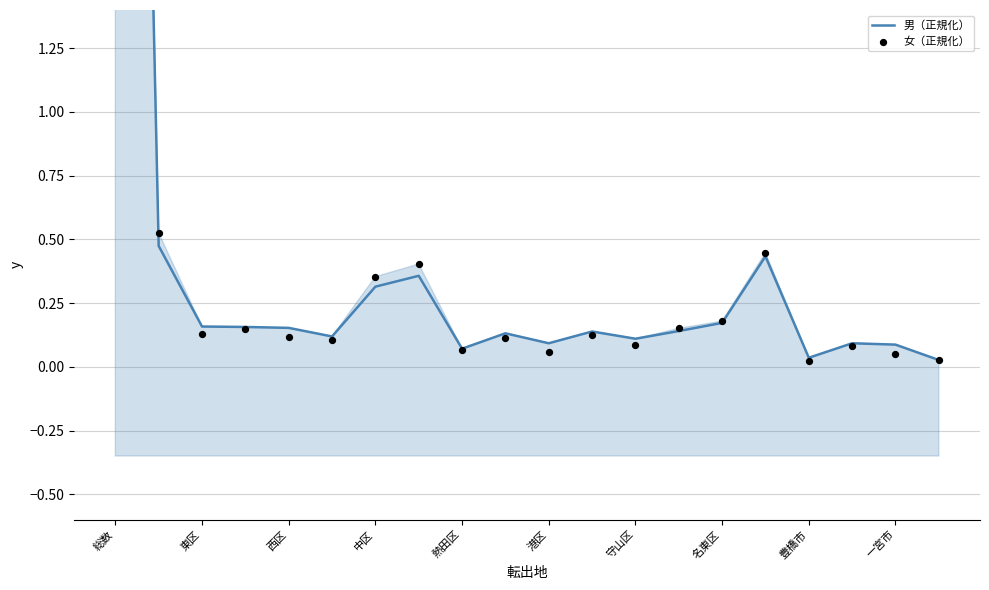

Which series has the largest total across all categories?

男（正規化）